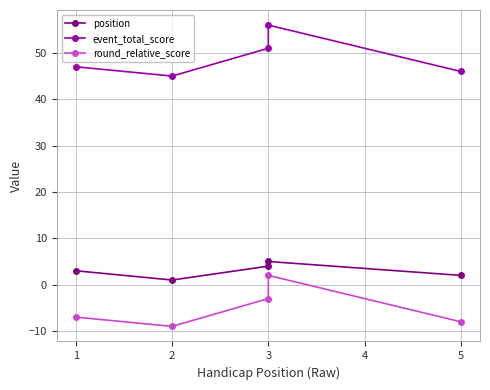

Count the number of data series in this chart.

3